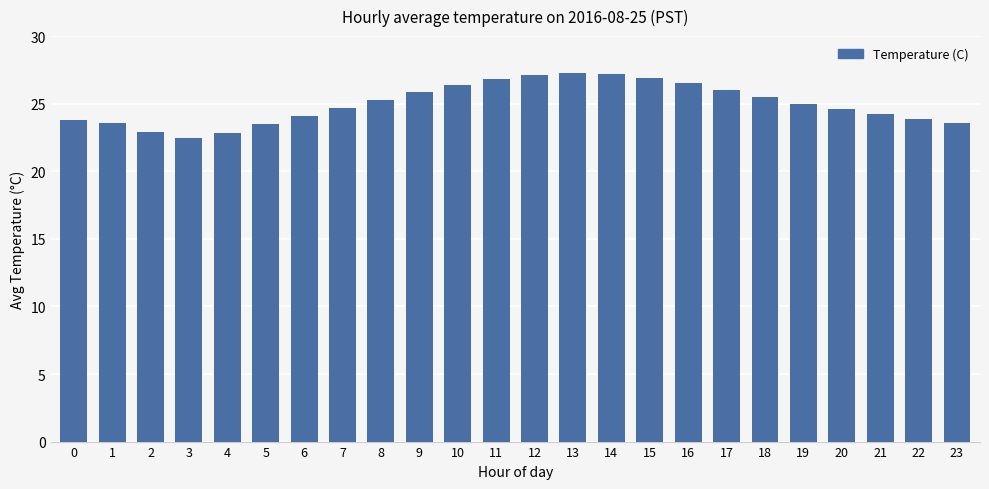

What is the maximum value shown in the chart?

27.3